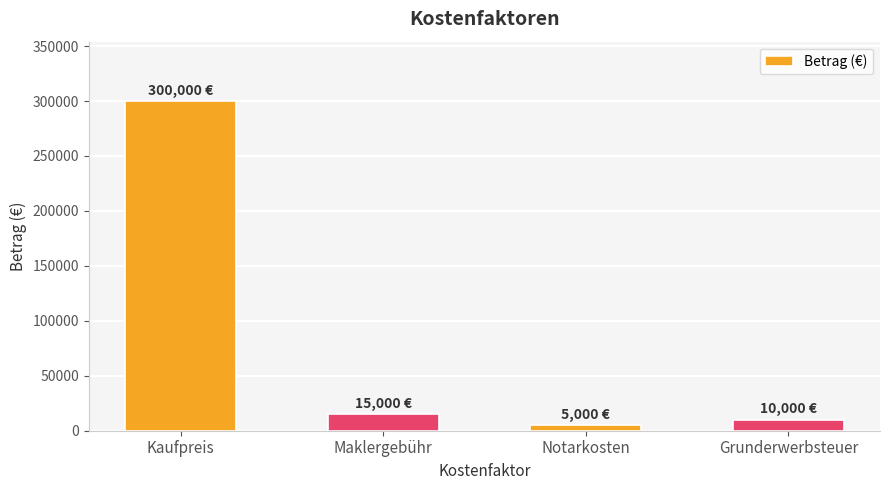

The value at Notarkosten is 5000. True or false?

True